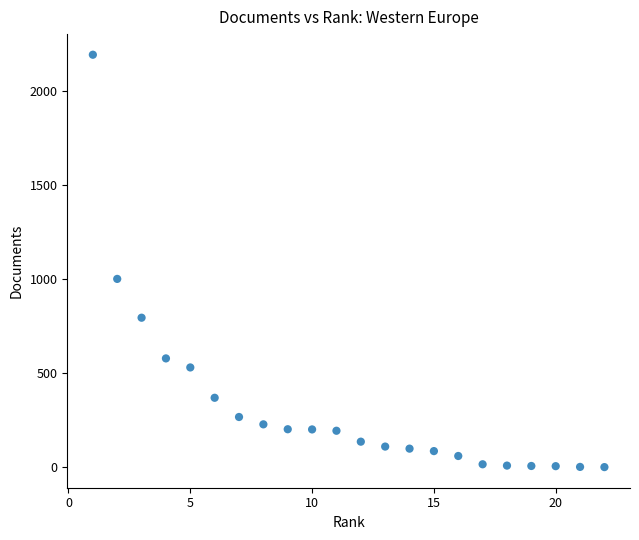

What is the range of X values (max minus min)?

21